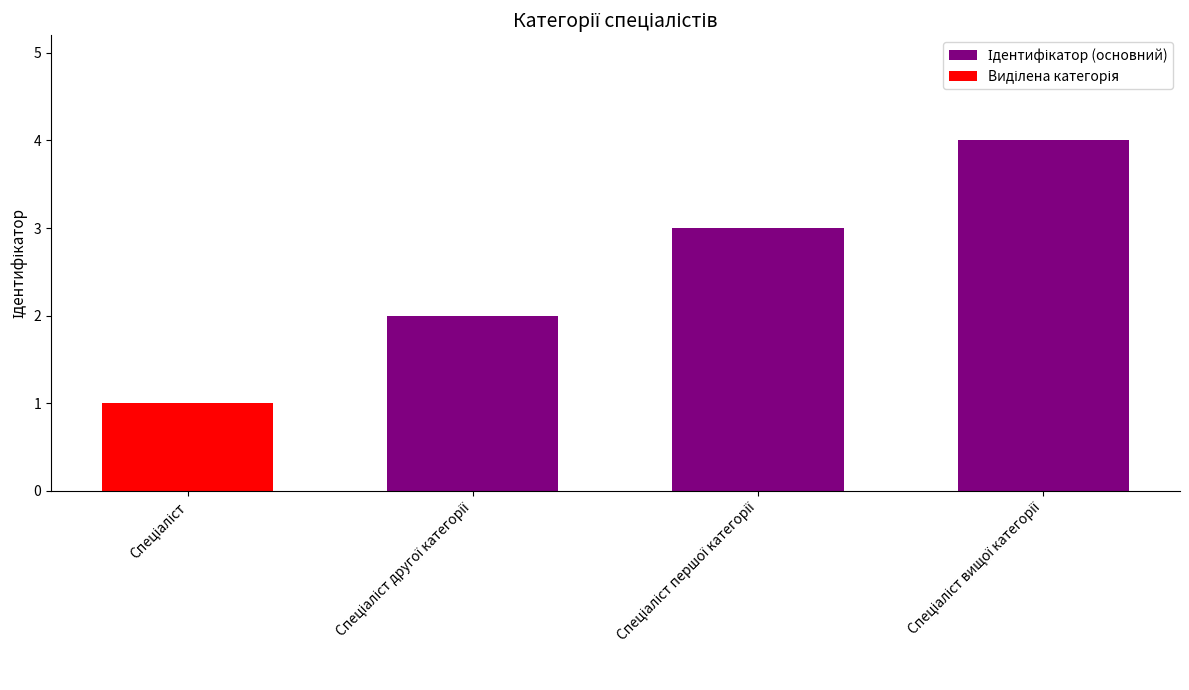

At Спеціаліст другої категорії, list the series in order from smallest to largest.

Виділена категорія, Ідентифікатор (основний)